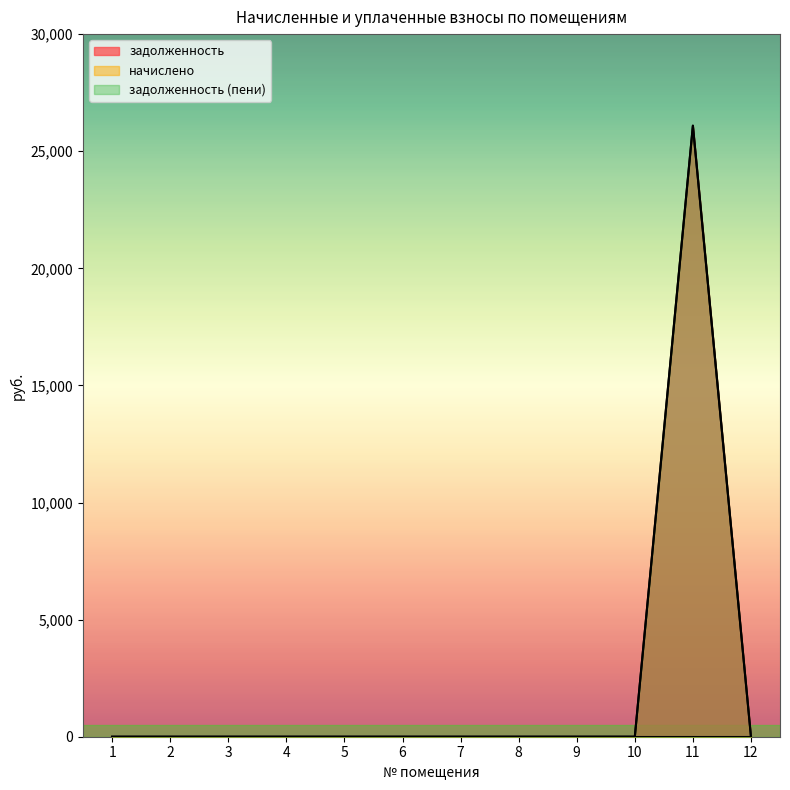

Is it true that задолженность equals 0.0 at 10?

True